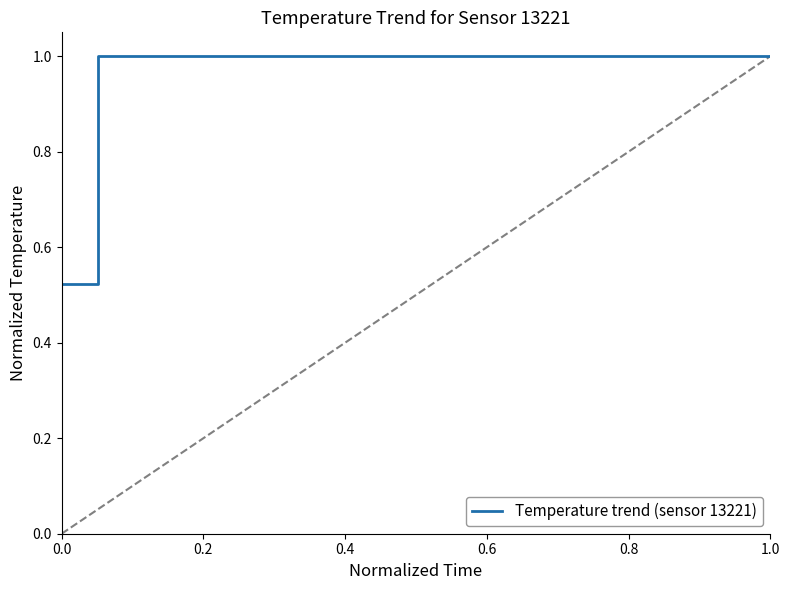

Does the chart display data point markers on the line(s)?

No